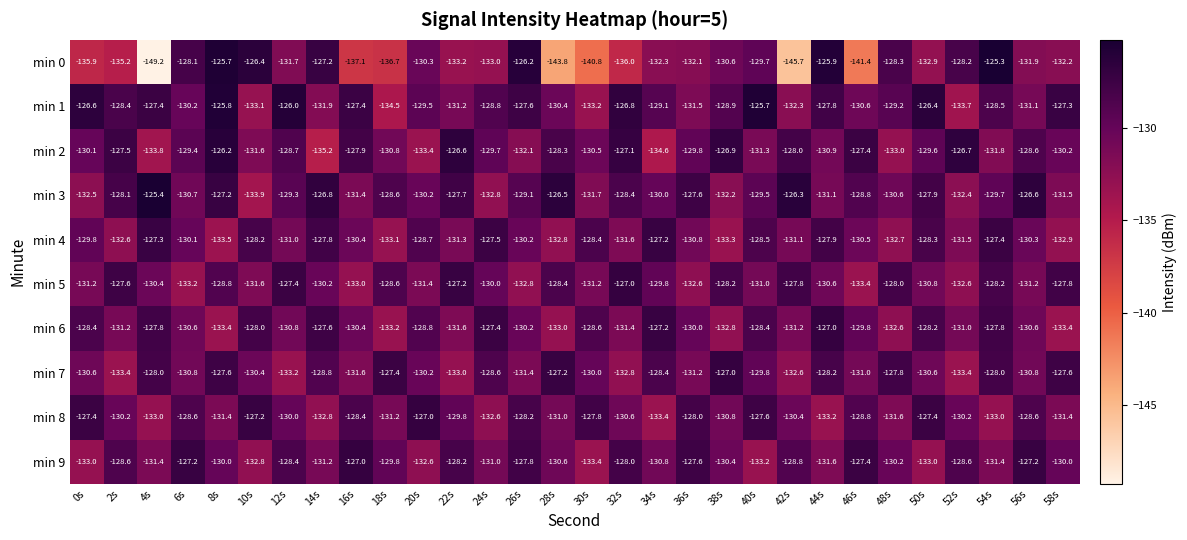

Where is min 4 nearest to the value -130?

6s